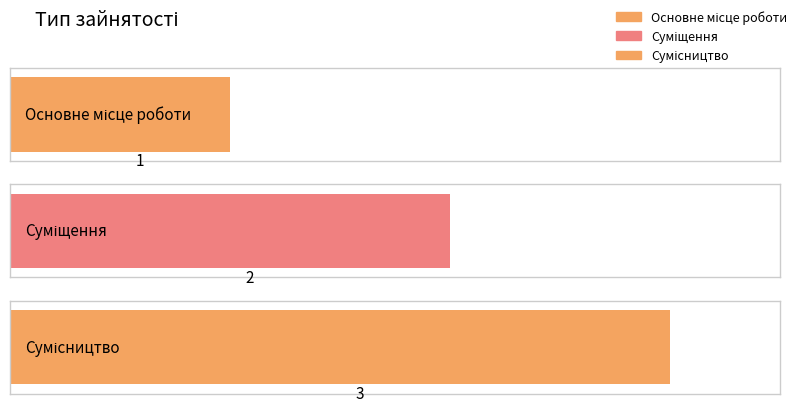

At which category does the chart reach its minimum across all series?

Основне місце роботи